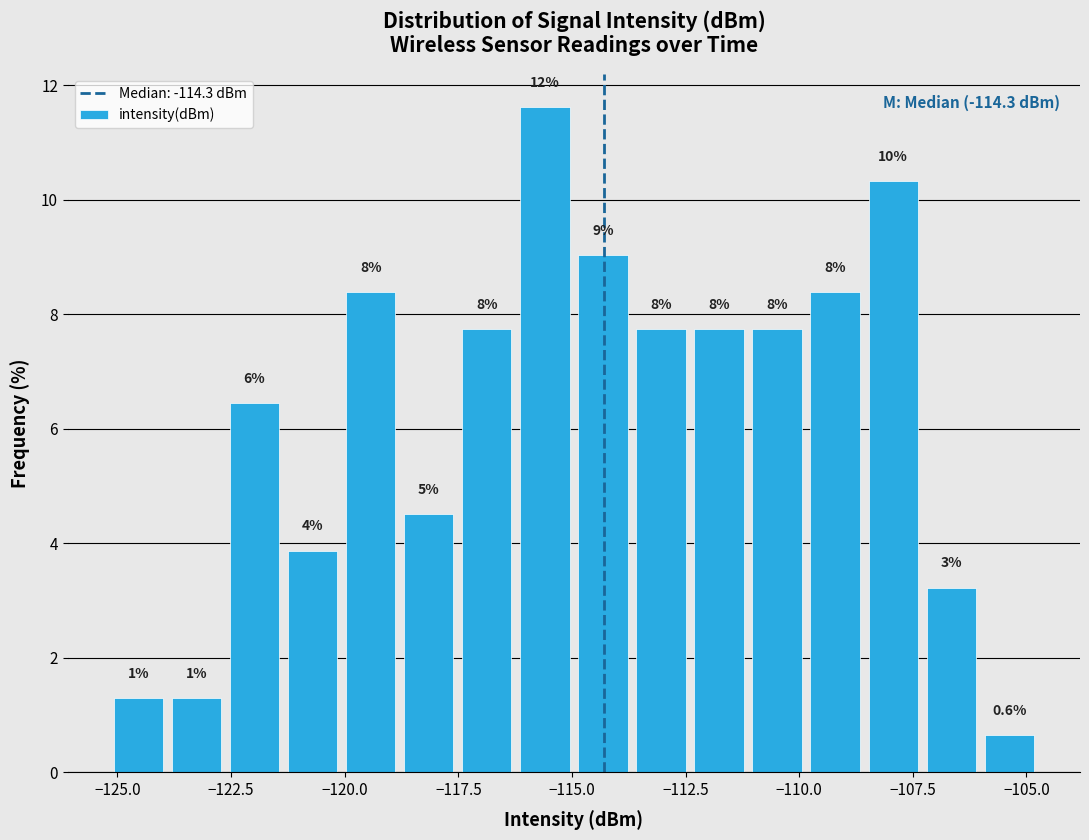

Read against the x-axis, roughly where is the centre of the tallest bar?

-115.5